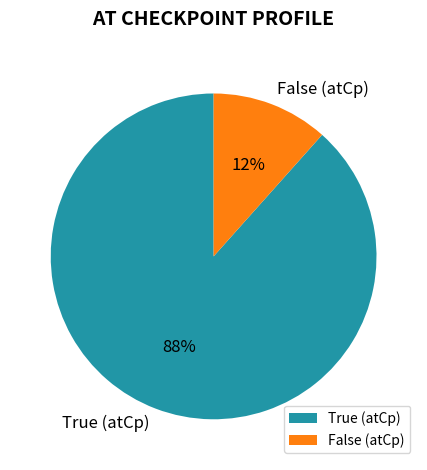

What is the majority slice?

True